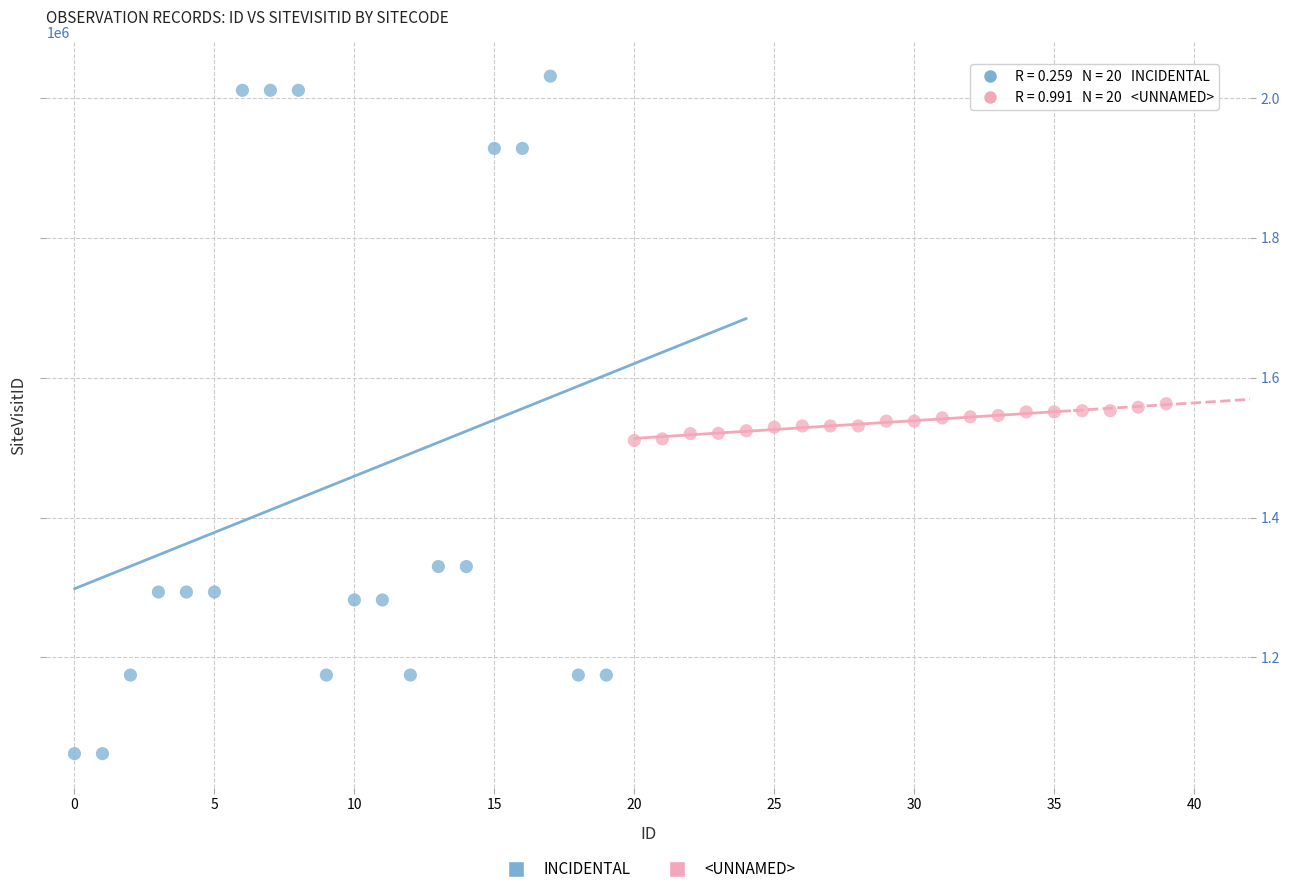

Which series contains the lowest Y value?

INCIDENTAL